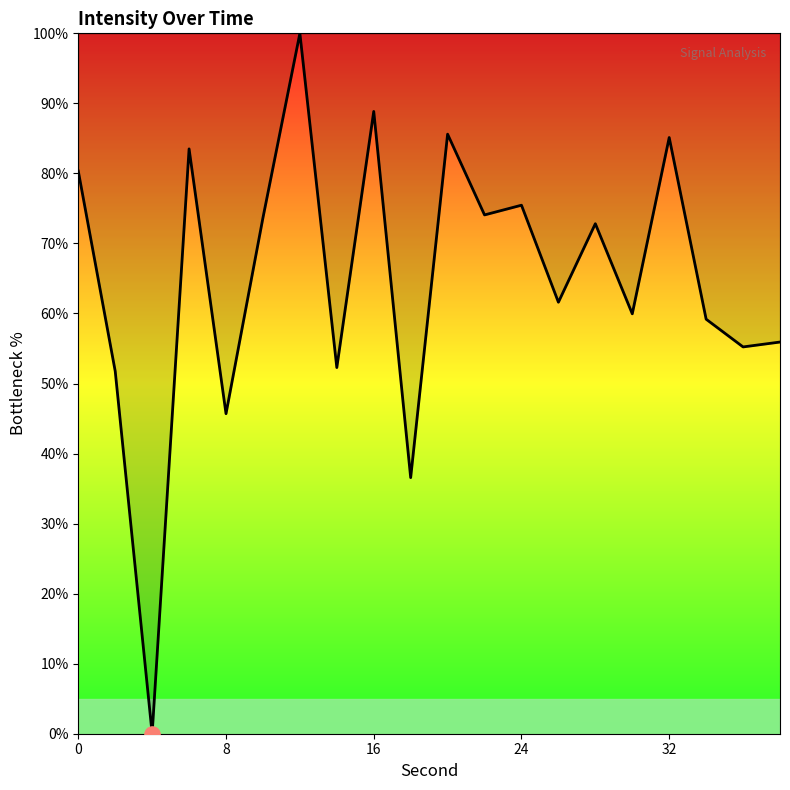

What is the difference between the maximum and minimum values?

100.0